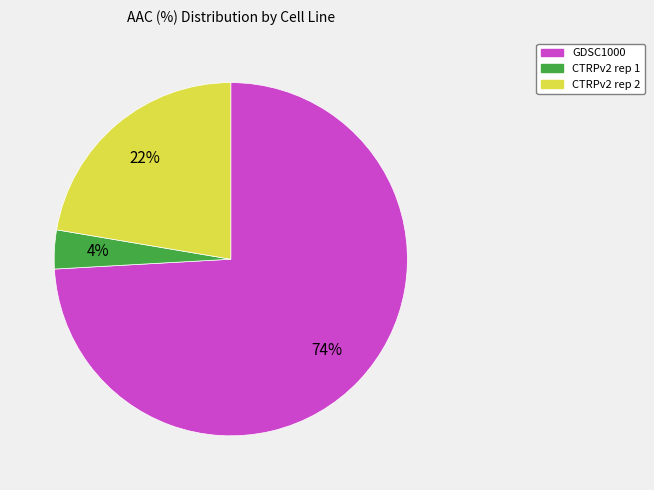

Which category has the biggest portion of the pie?

GDSC1000